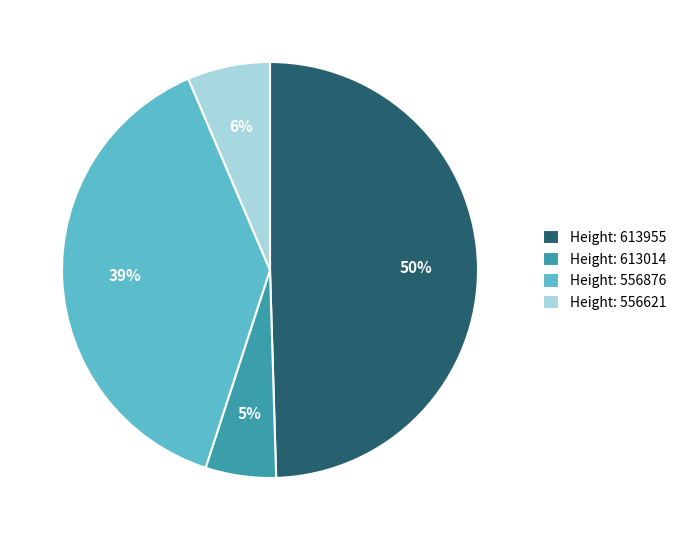

Rank the categories by value from lowest to highest.

Height: 613014, Height: 556621, Height: 556876, Height: 613955